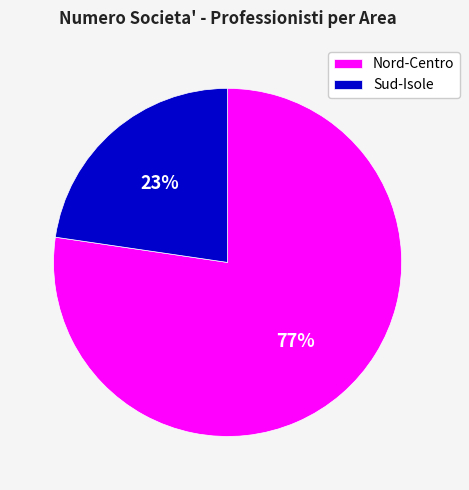

How many segments does this pie chart have?

2